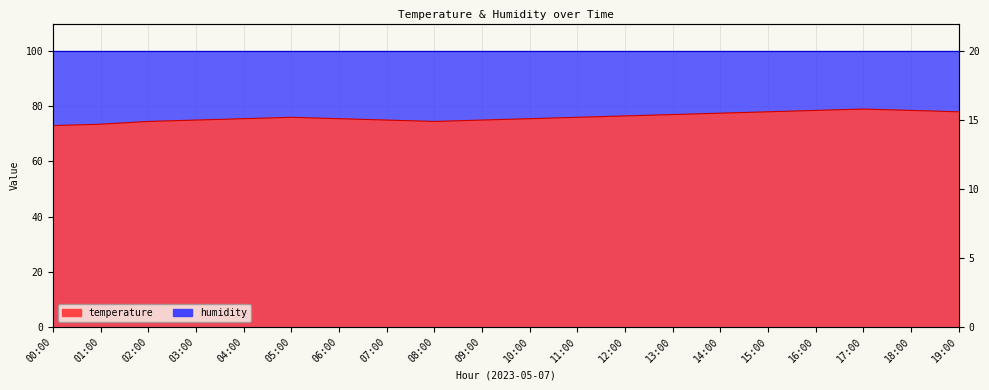

What is the difference between the second highest and minimum values?

5.5